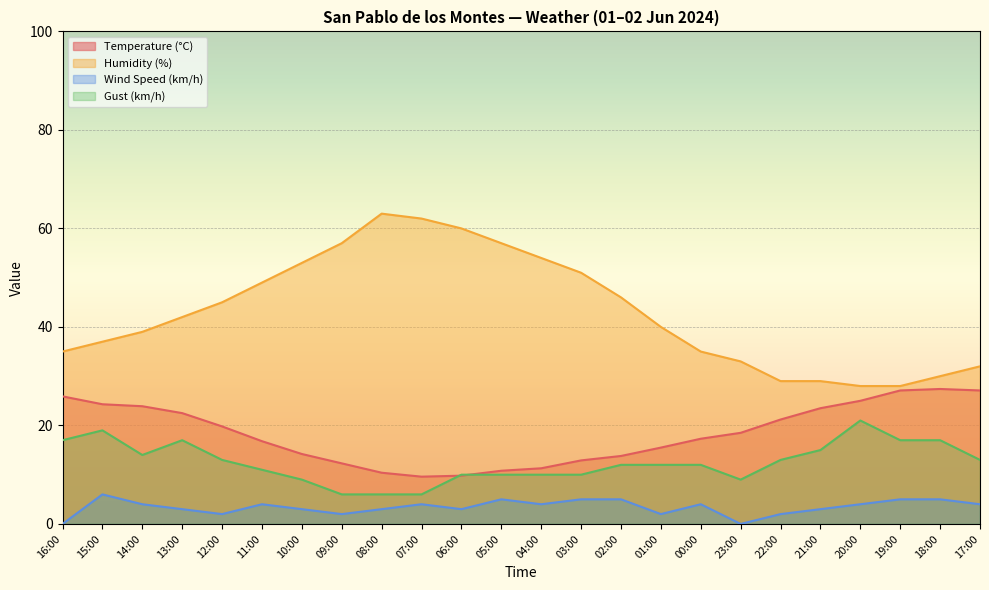

At which category does Temperature (°C) reach its first local peak?

18:00